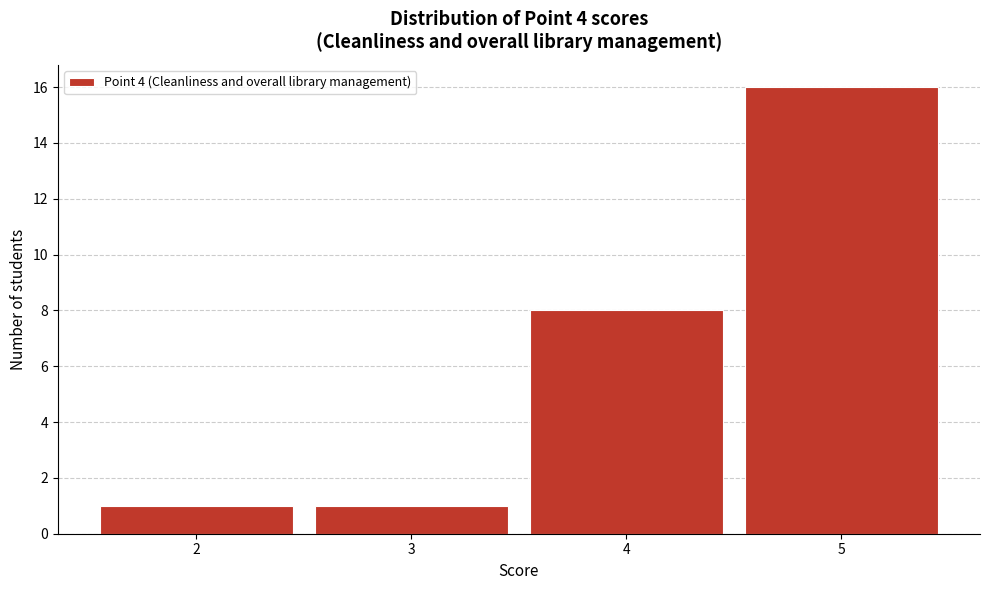

What is the height of the bar covering 2.5 to 3.5 on the x-axis? The values are not printed on the chart, so give them approximately, as read against the axis.

1